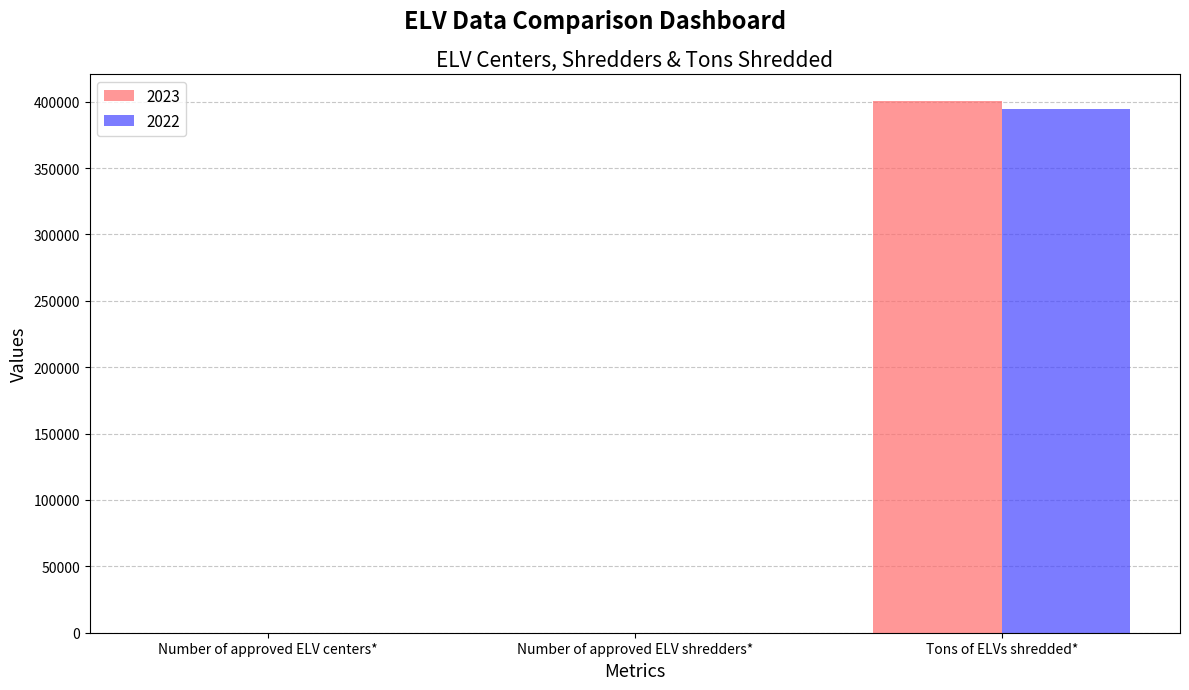

At which label is 2023 closest to 200309?

Number of approved ELV centers*